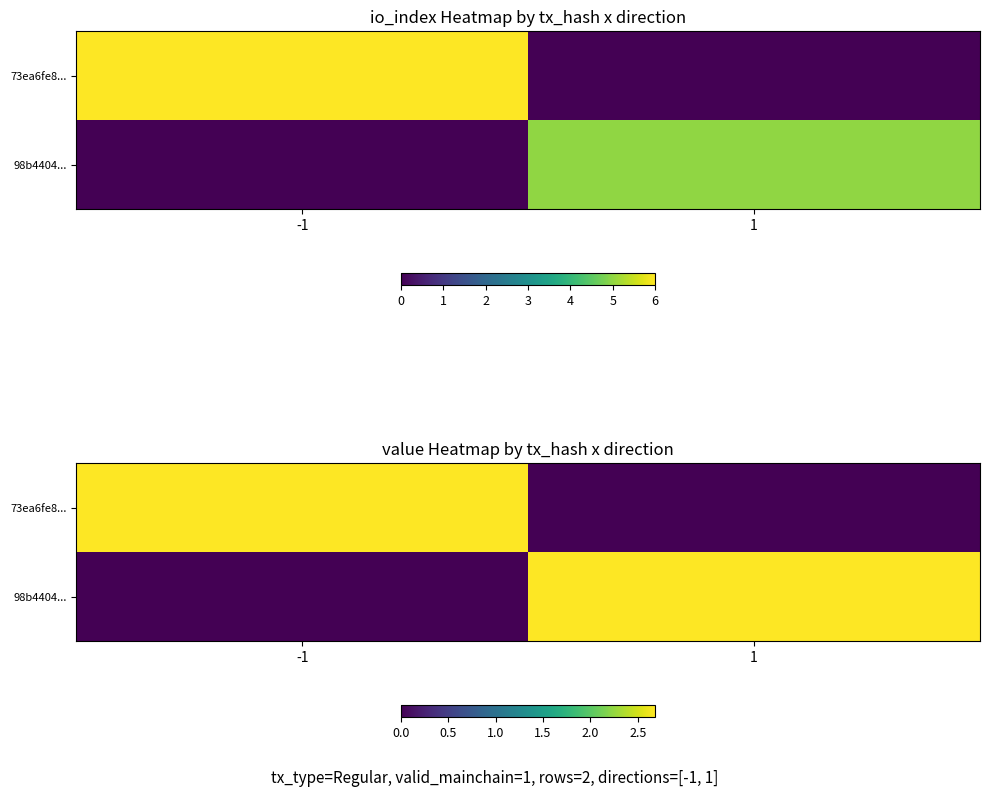

How many values in the 98b4404... series are below 2?

1